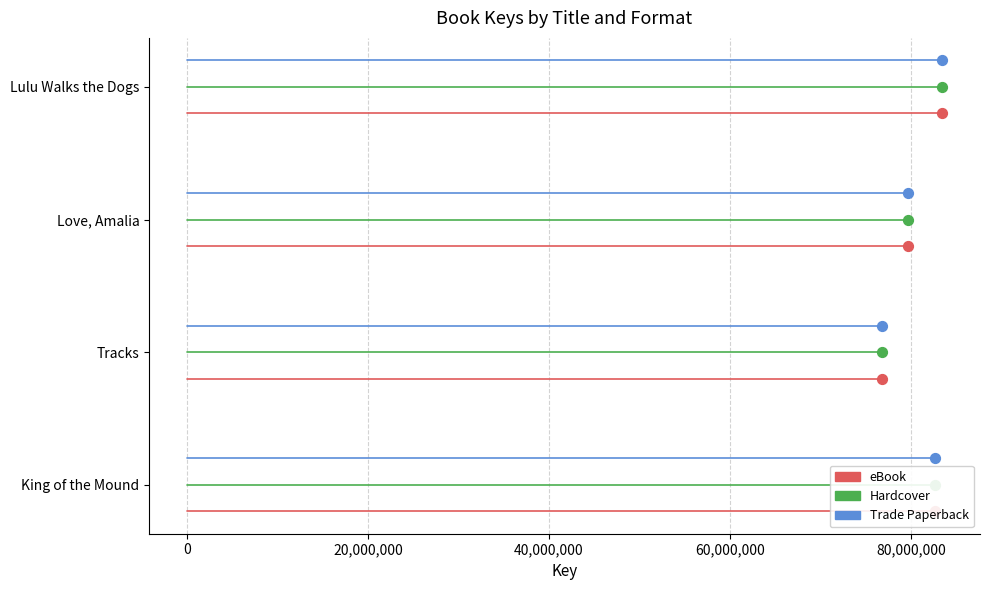

Is the value of eBook at 40,000,000 greater than the value of Hardcover at 0?

Yes